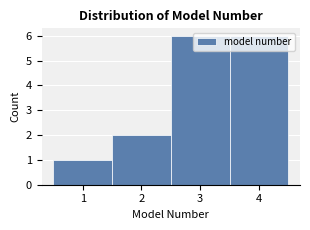

Reading left to right, transcribe this chart: for each bar, give the range it covers on the x-axis and its height. The values are not printed on the chart, so give them approximately, as read against the axis.

0.5 to 1.5: 1
1.5 to 2.5: 2
2.5 to 3.5: 6
3.5 to 4.5: 6